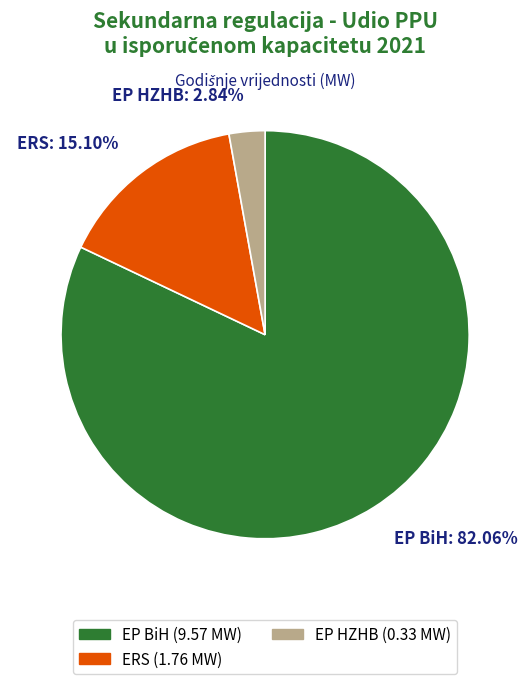

Which has a higher value, ERS: 15.10% or EP BiH: 82.06%?

EP BiH: 82.06%